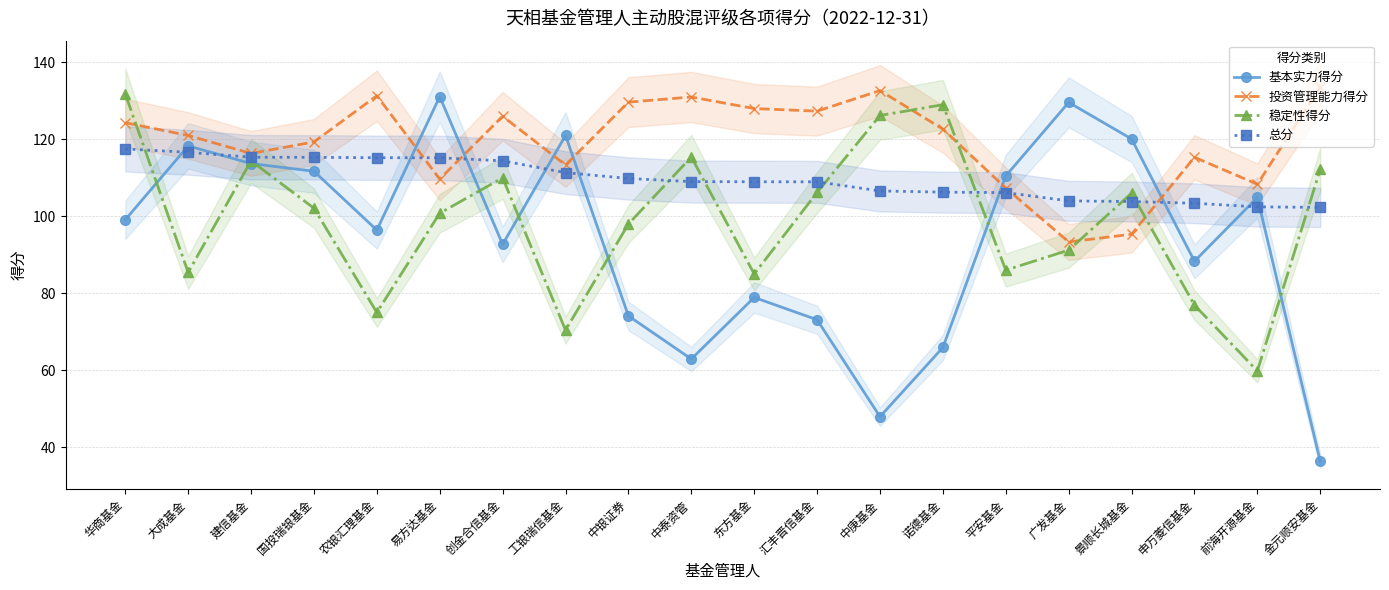

Which category has the highest value across all series?

金元顺安基金